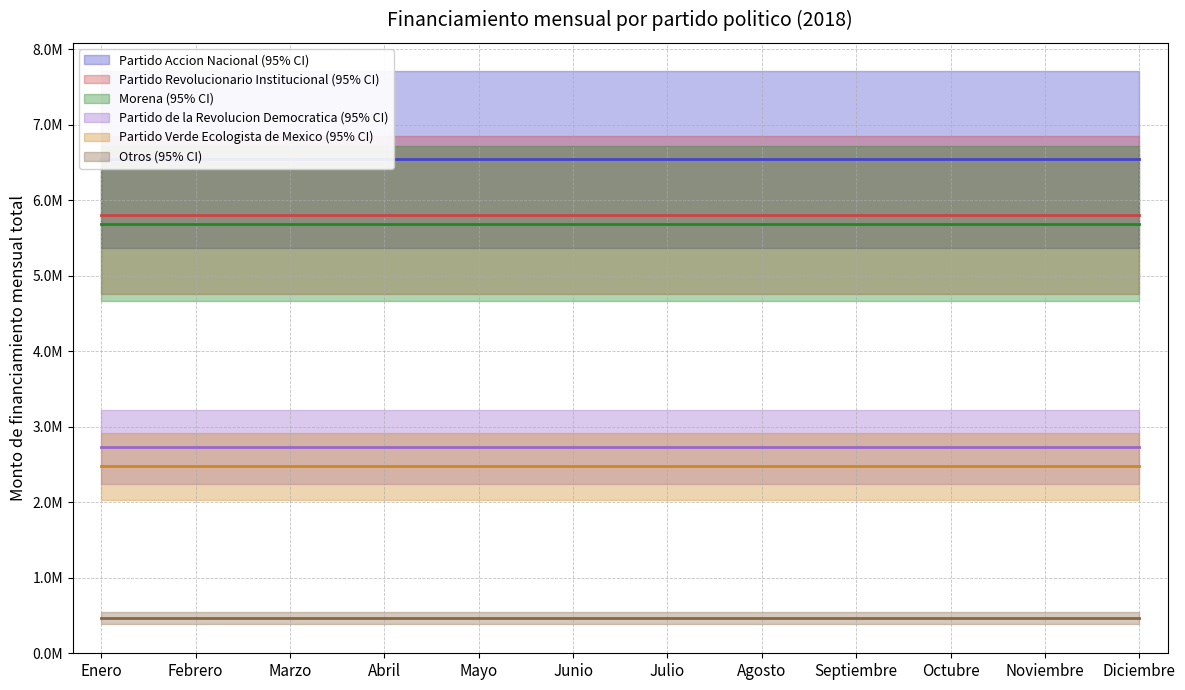

True or false: Partido Revolucionario Institucional and Partido Accion Nacional intersect in this chart.

False